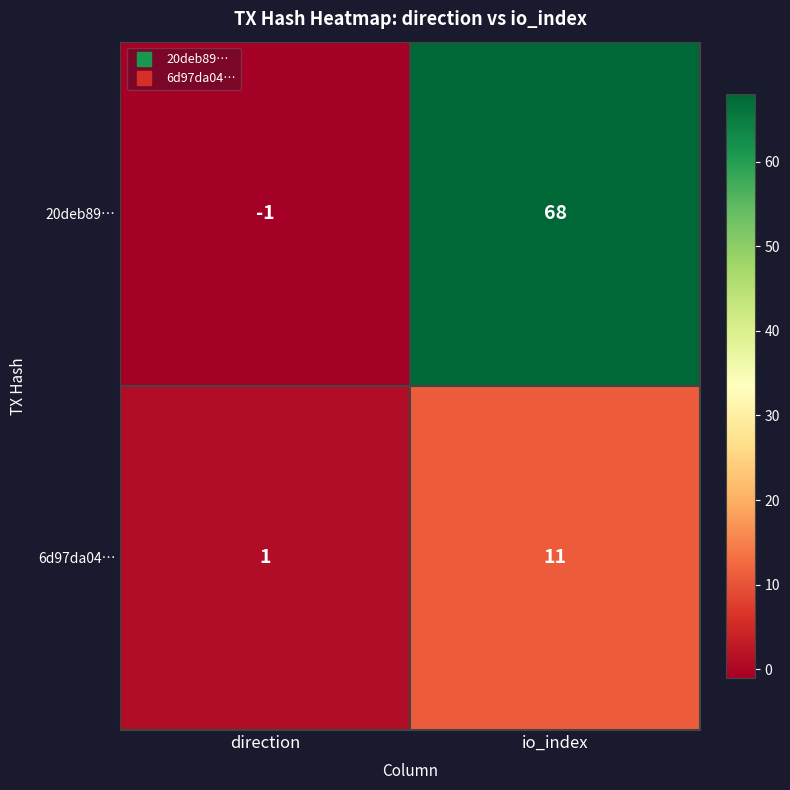

Which series changed the most between direction and io_index?

20deb89…